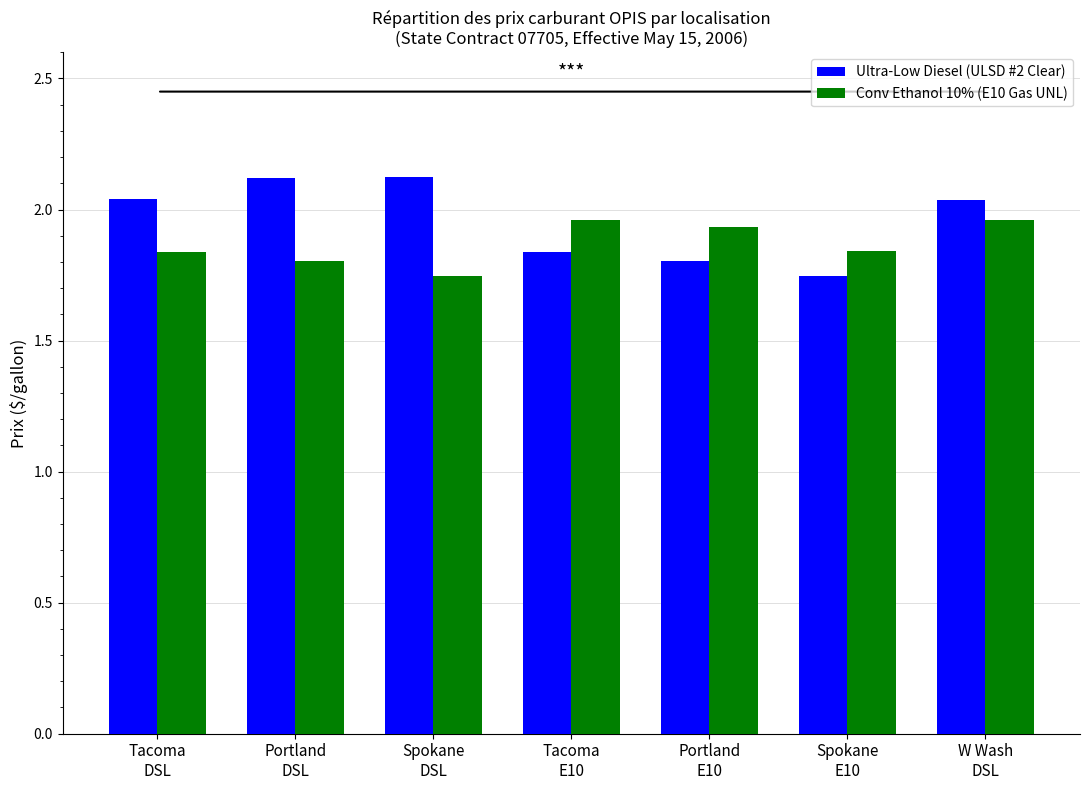

How many Conv Ethanol 10% (E10 Gas UNL) values are between 1 and 2?

7